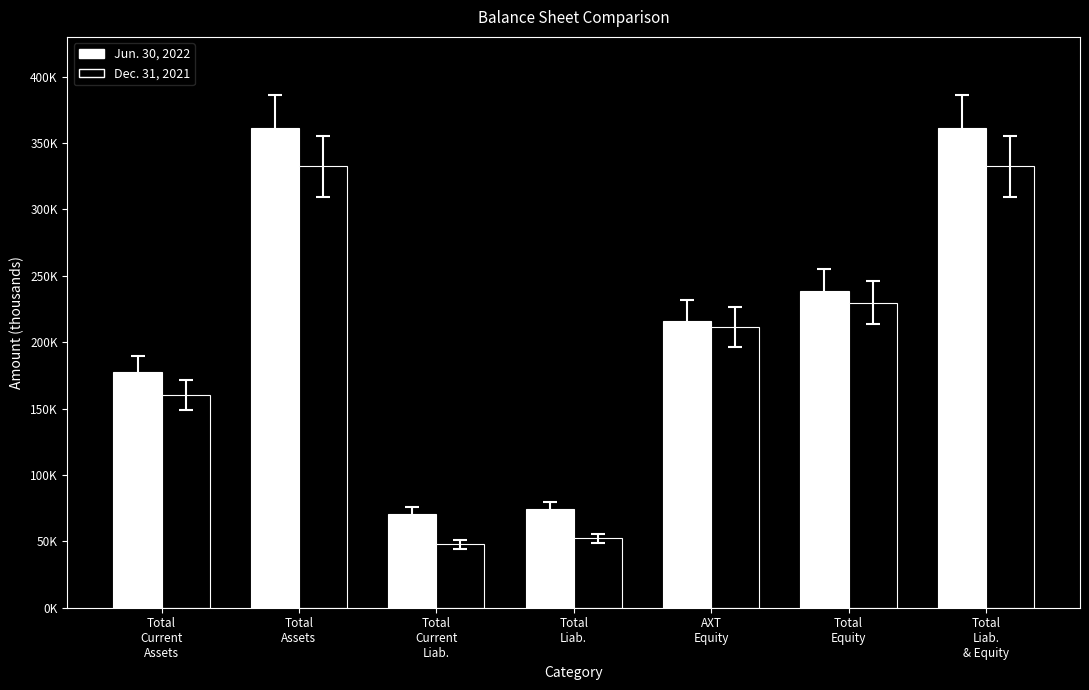

Are the bars grouped side by side (vs. stacked)?

Yes